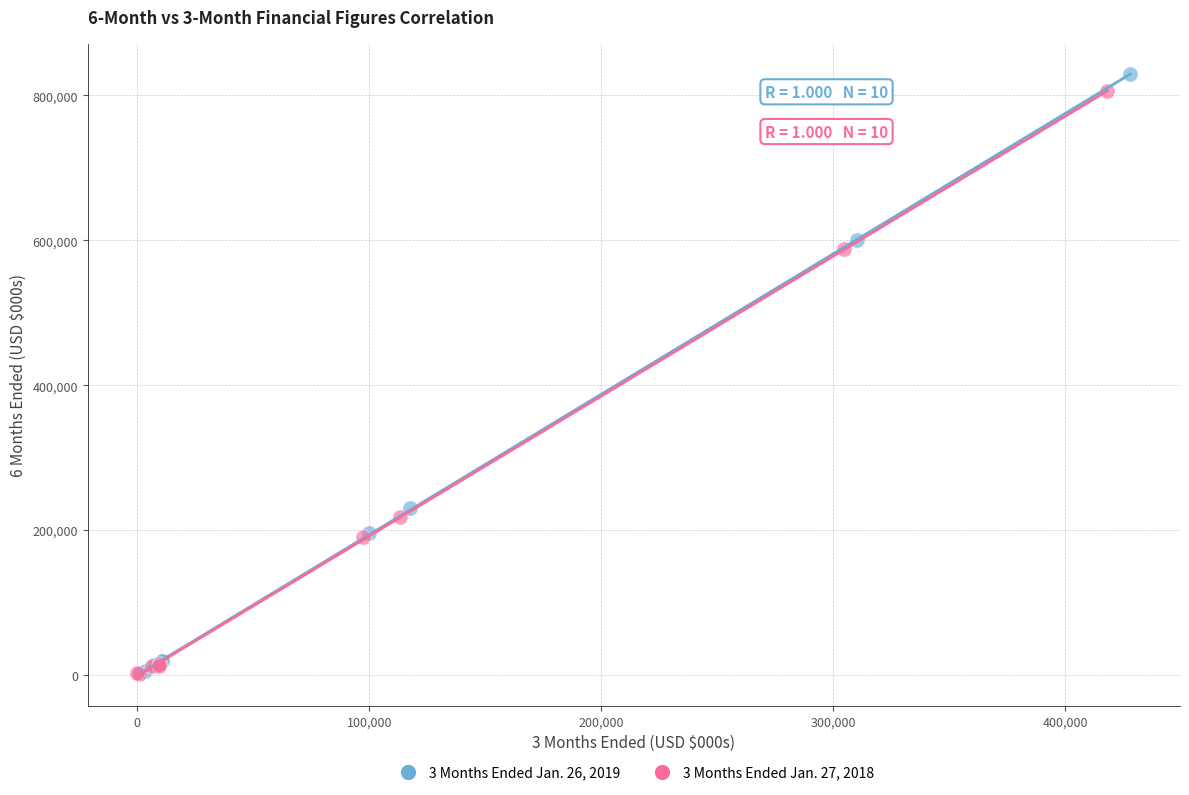

What are all the series names shown in the legend?

3 Months Ended Jan. 26, 2019, 3 Months Ended Jan. 27, 2018